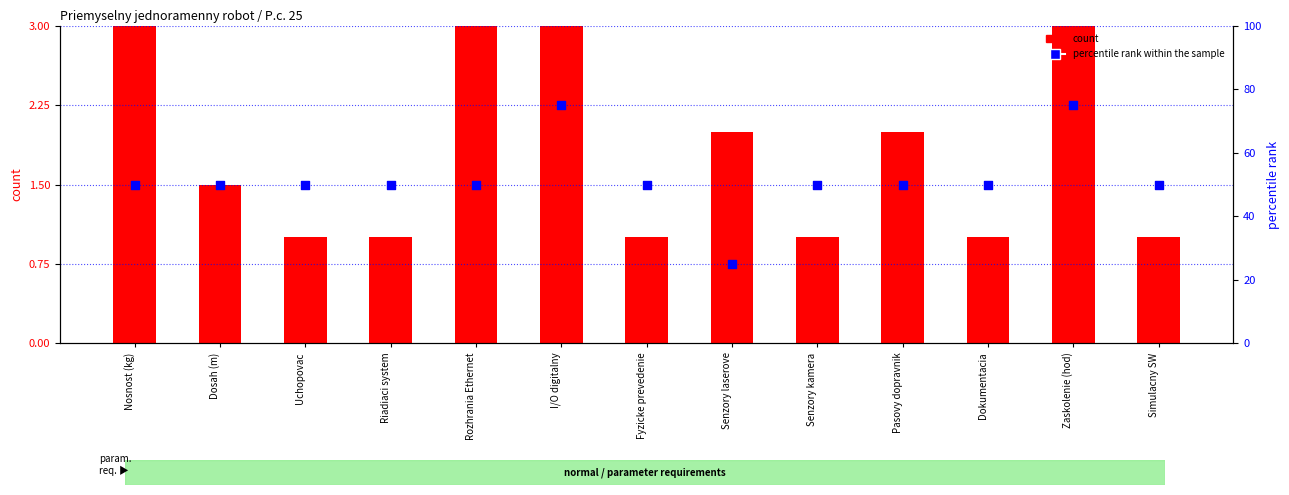

At how many categories does at least one series exceed 48?

12